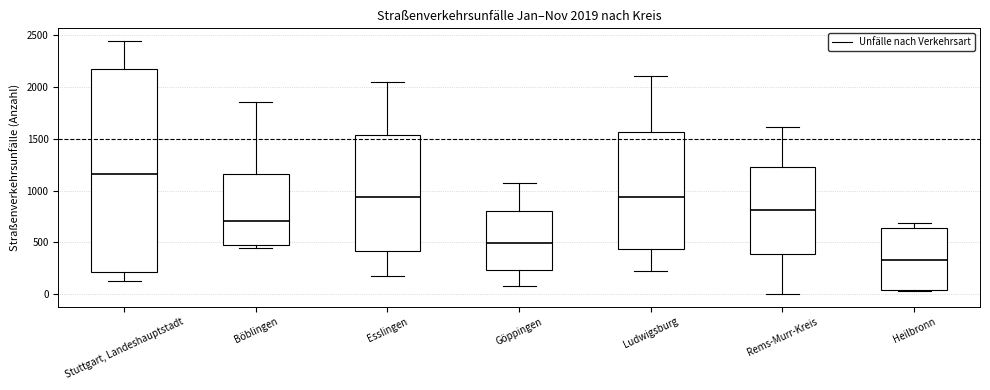

Which box has the highest median line?

Stuttgart, Landeshauptstadt